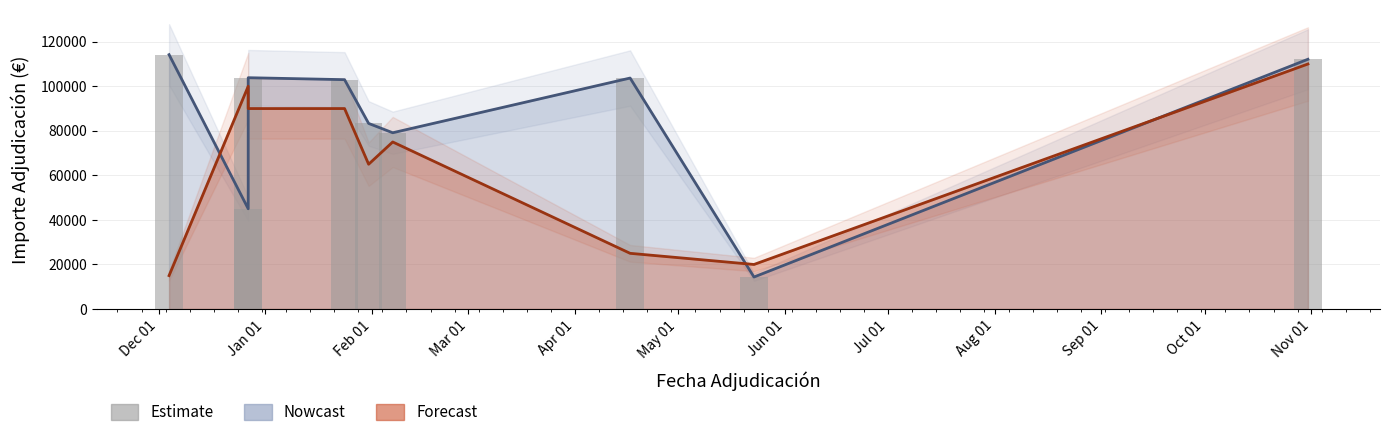

At which label is the value closest to 64279?

May 01